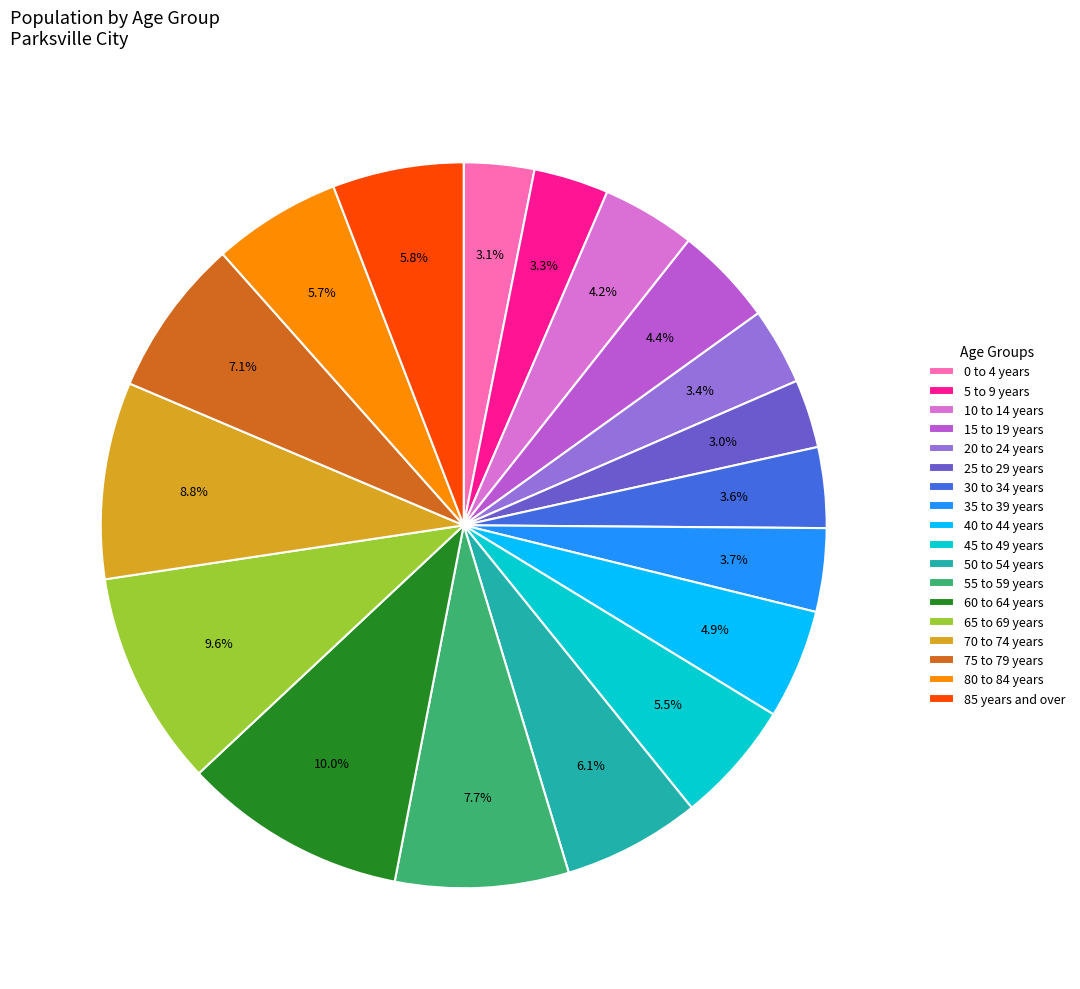

True or false: 15 to 19 years accounts for 4% of the total.

True